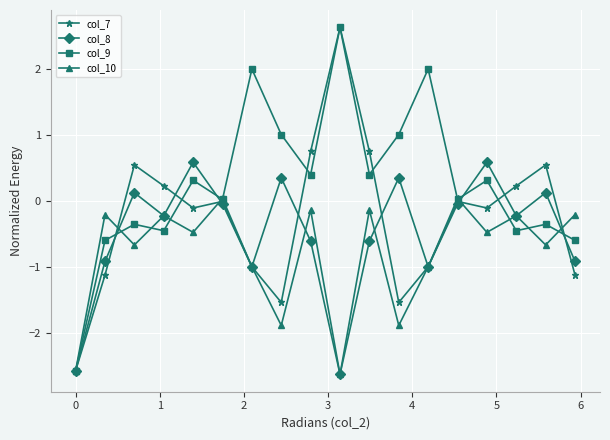

How many distinct data groups are displayed?

4